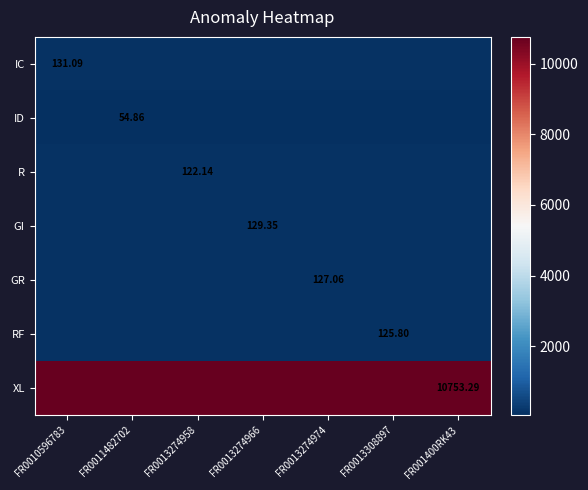

Is the value of RF at FR0011482702 greater than the value of ID at FR0010596783?

Yes